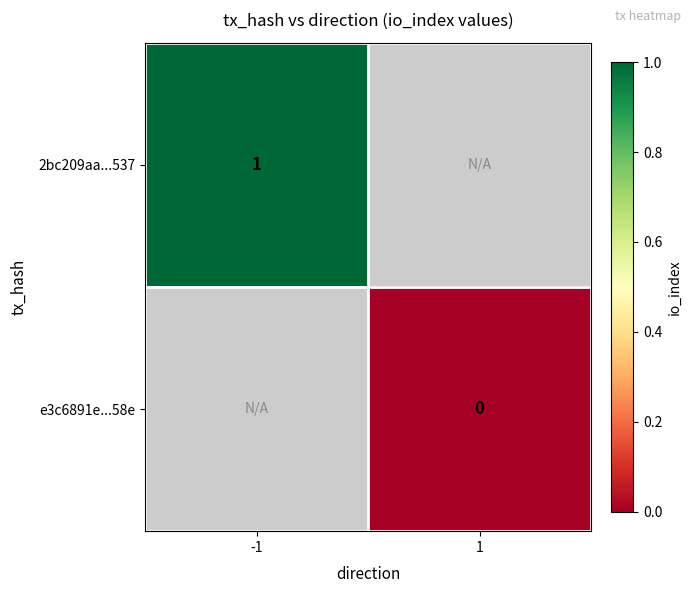

Is the value of 2bc209aa...537 at -1 greater than the value of e3c6891e...58e at 1?

Yes